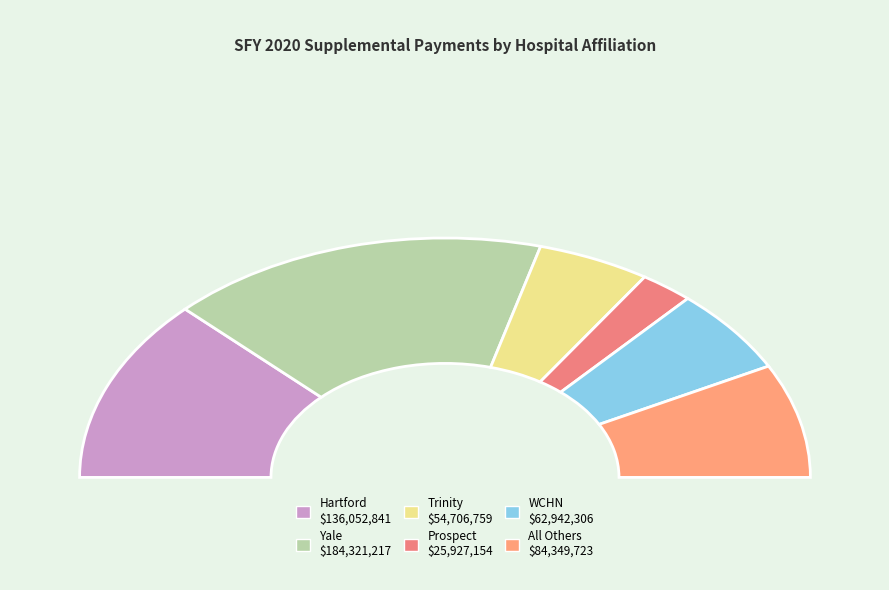

What percentage is the Trinity slice, to the nearest percent?

10%